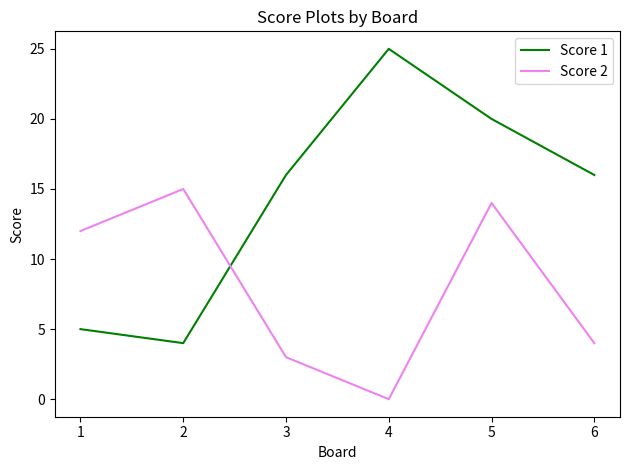

At which category does Score 1 reach its first local peak?

4